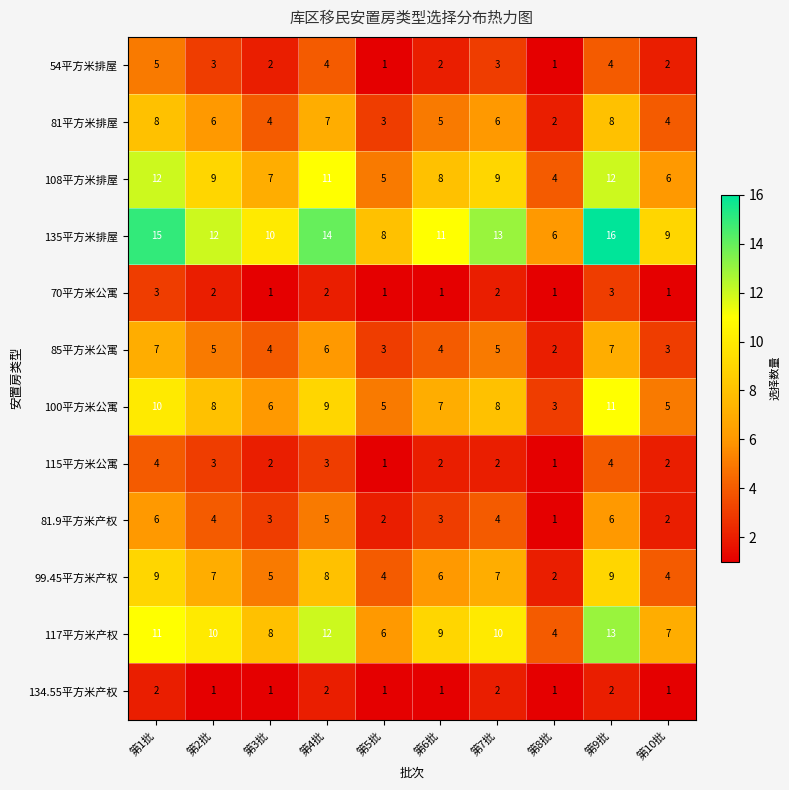

True or false: 117平方米产权 has a value of 13 at 第9批.

True